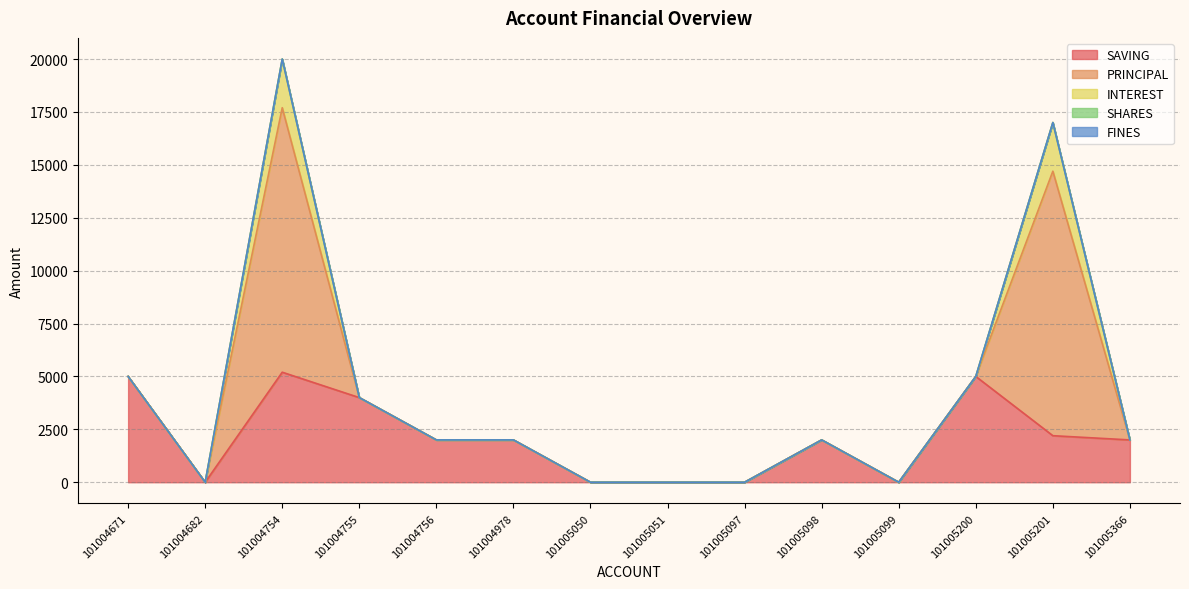

What is the sum of all INTEREST values?

4600